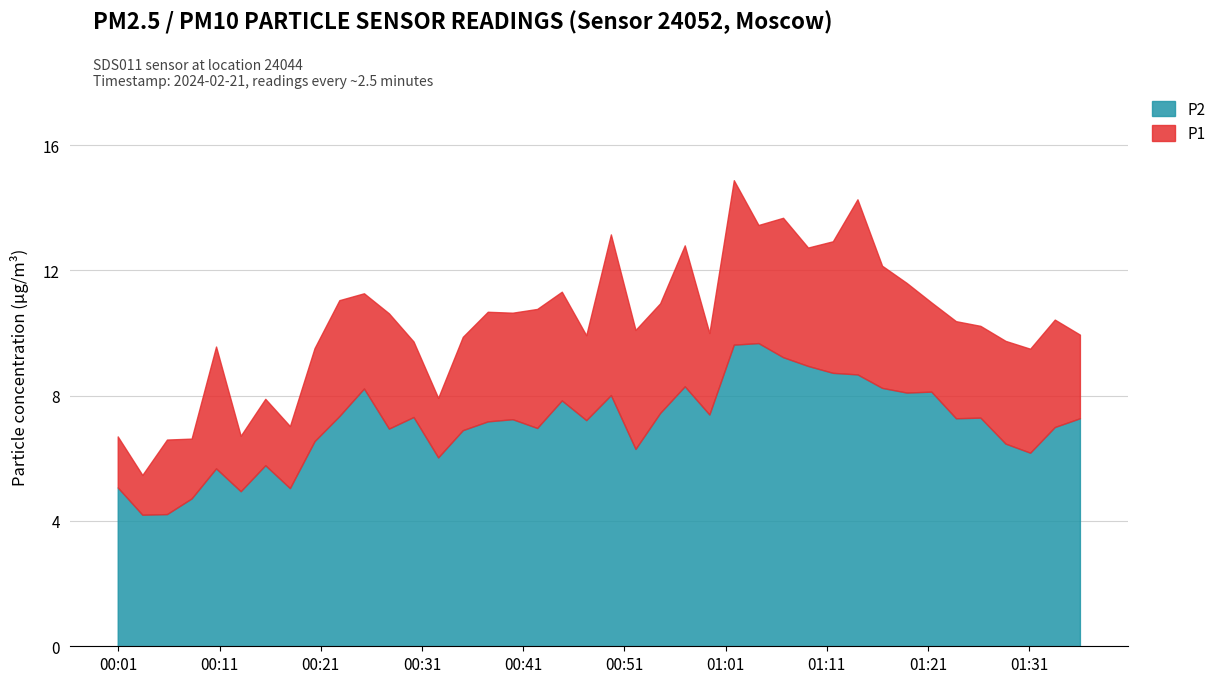

Is the value of P1 at 2024-02-21T00:00:56 greater than the value of P2 at 2024-02-21T00:44:49?

No